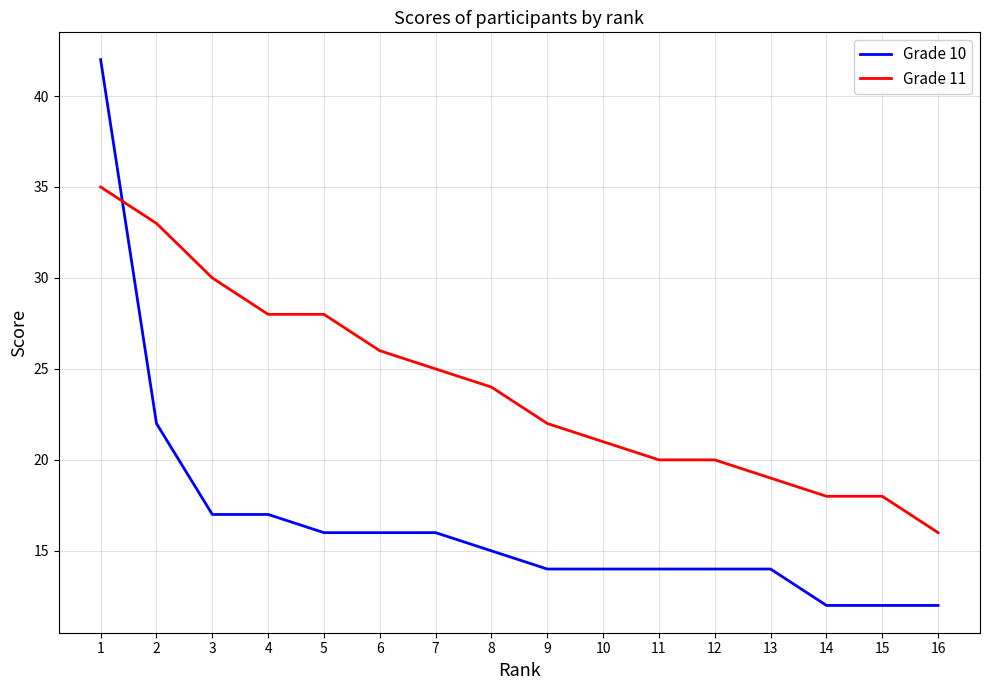

At which category does the chart reach its peak across all series?

1